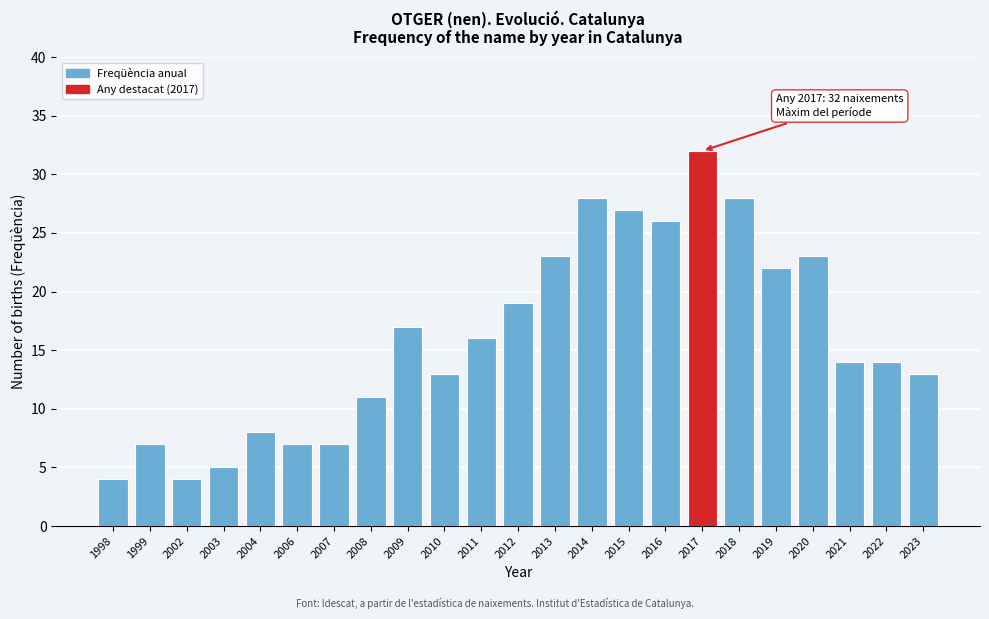

Reading right to left, transcribe all the data shown in this chart.

13	14	14	23	22	28	32	26	27	28	23	19	16	13	17	11	7	7	8	5	4	7	4